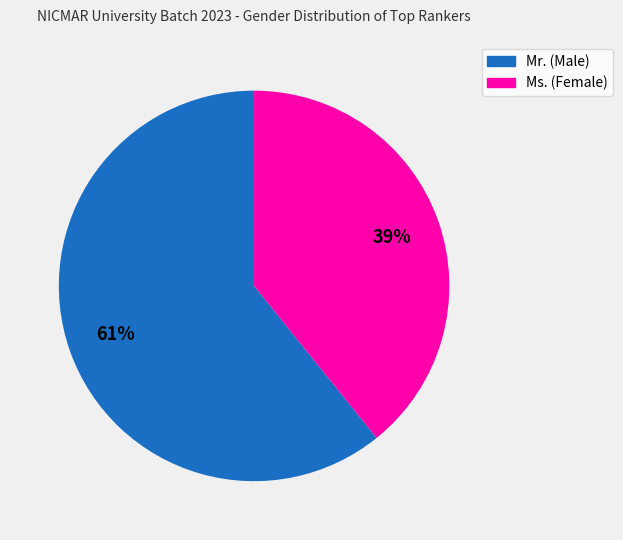

What is the smallest slice in the pie chart?

Ms.